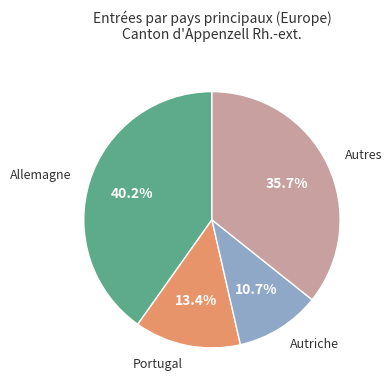

Is there any slice that represents more than half of the pie?

No